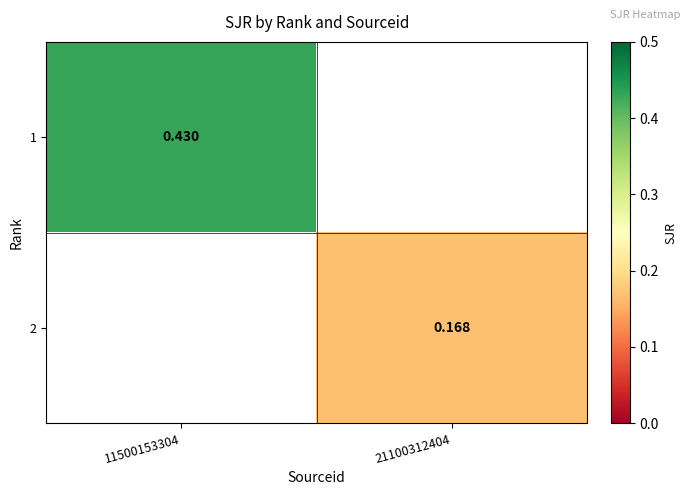

At which label is 1 closest to 0?

11500153304